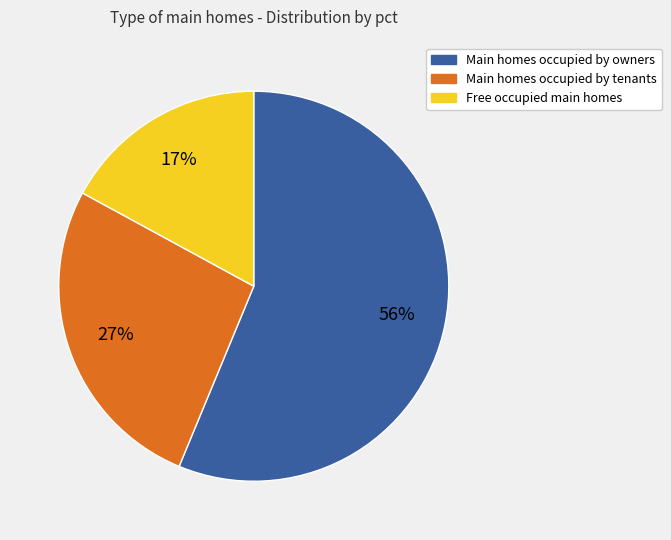

To the nearest percent, what is the difference between the largest and smallest slice percentages?

39%